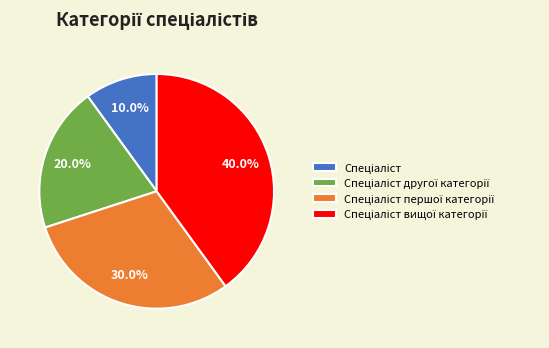

Is there any slice that represents more than half of the pie?

No